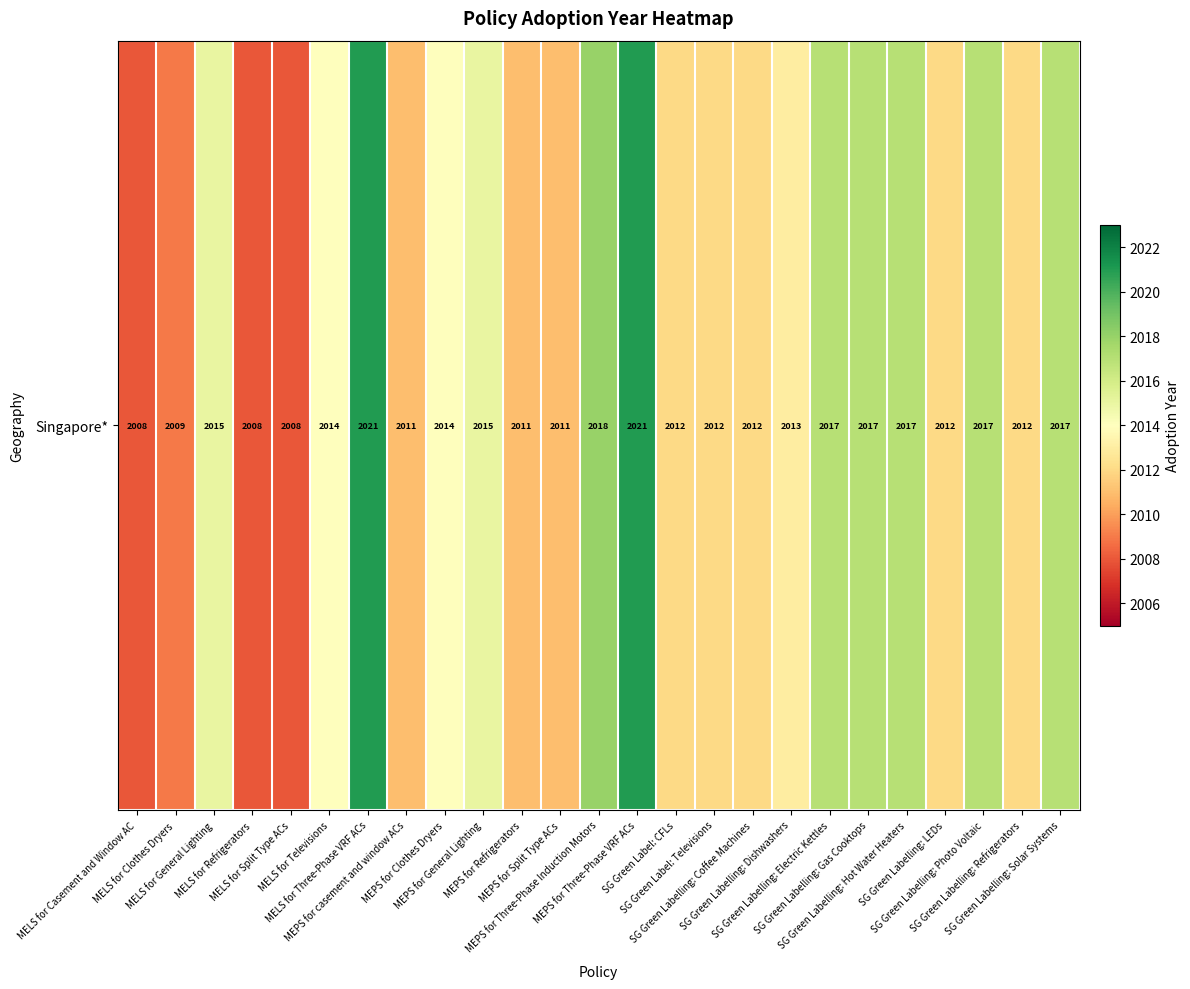

The value at SG Green Labelling: Solar Systems is 2666. True or false?

False